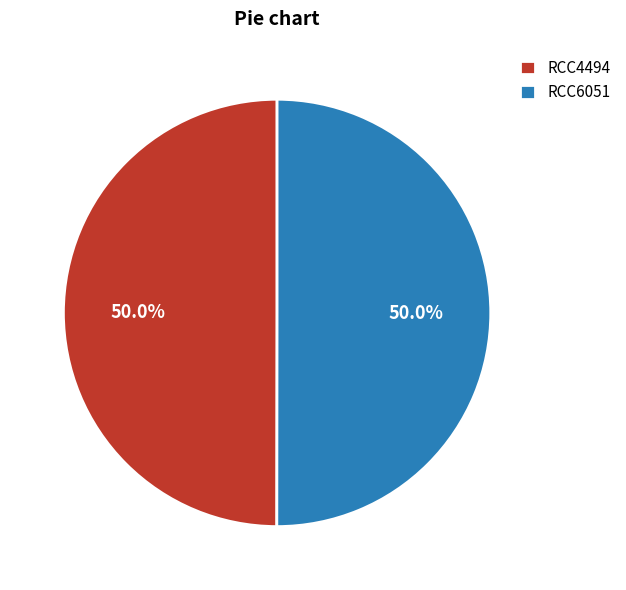

Is the sum of RCC4494 and RCC6051 greater than half?

Yes